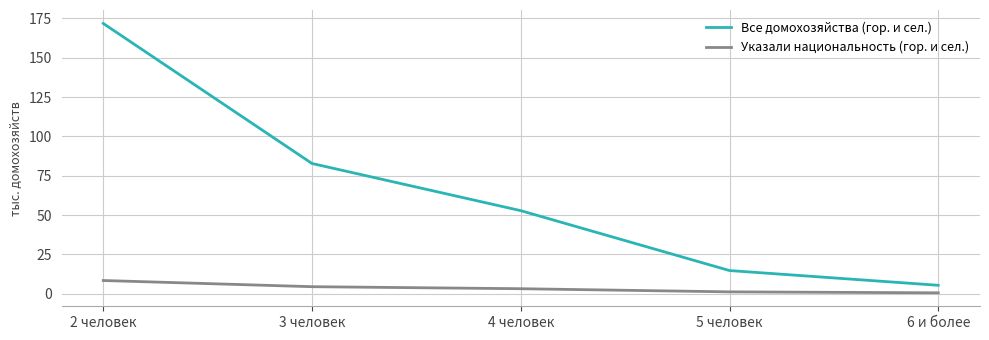

At 4 человек, list the series in order from smallest to largest.

Указали национальность (гор. и сел.), Все домохозяйства (гор. и сел.)